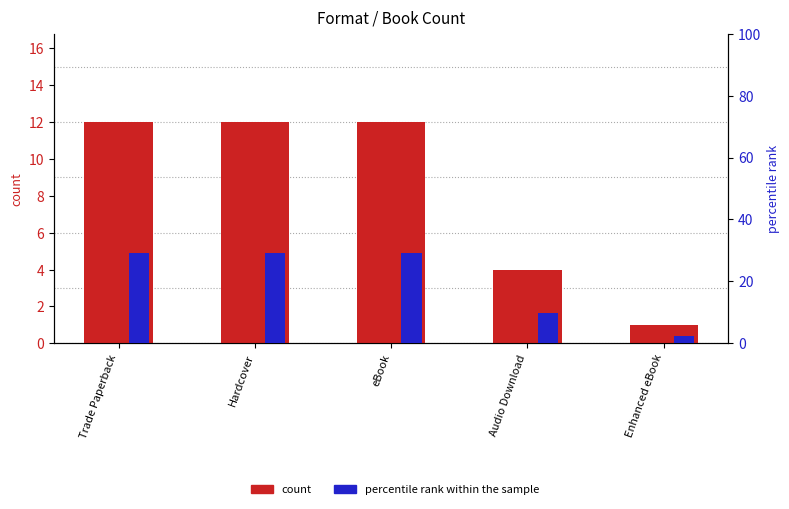

What is the value of the count bar at the 5th from the left?

1.0